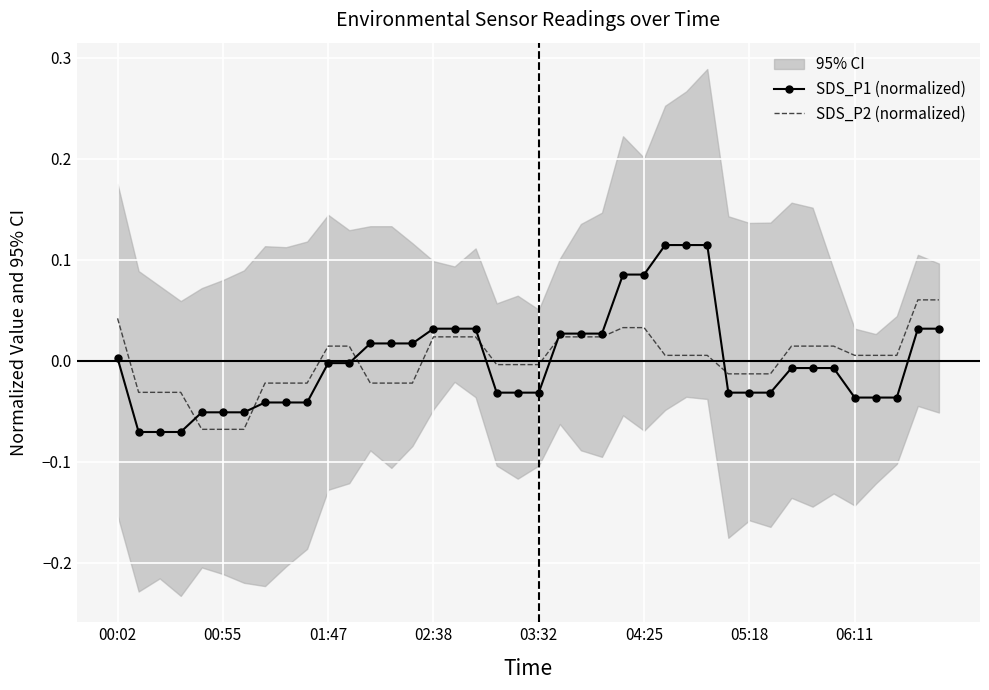

What is the minimum value shown in the chart?

-0.1